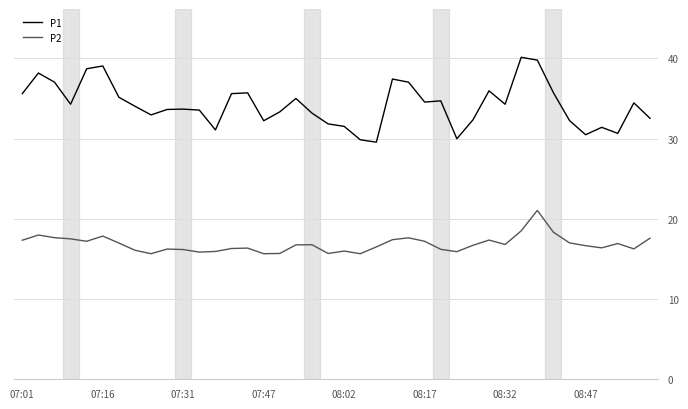

True or false: P2 and P1 cross at least once.

False